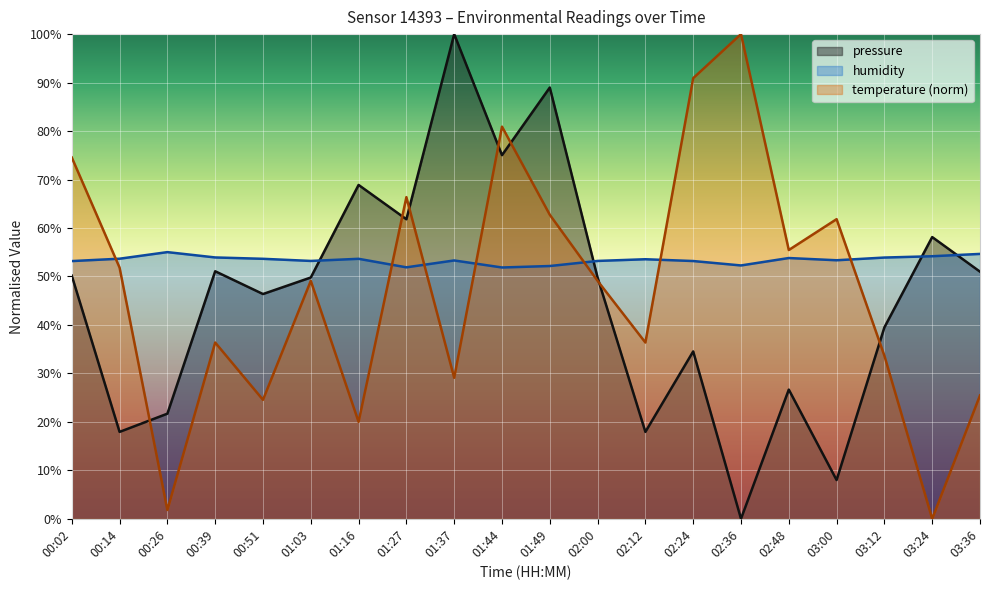

Which series has the largest total across all categories?

humidity